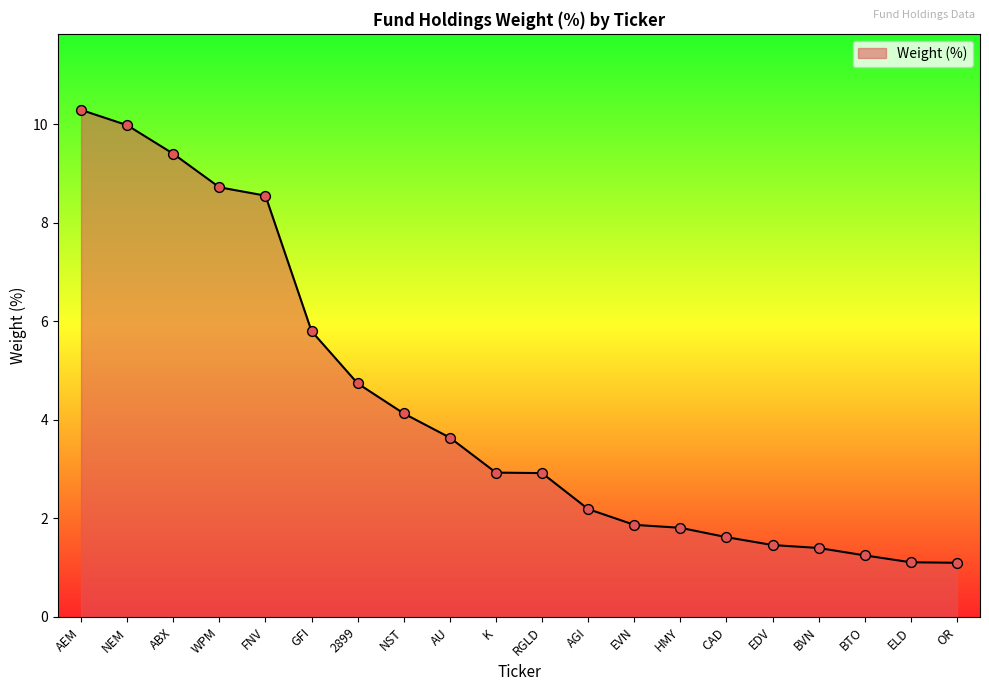

What is the change in value from NEM to AU?

-6.3